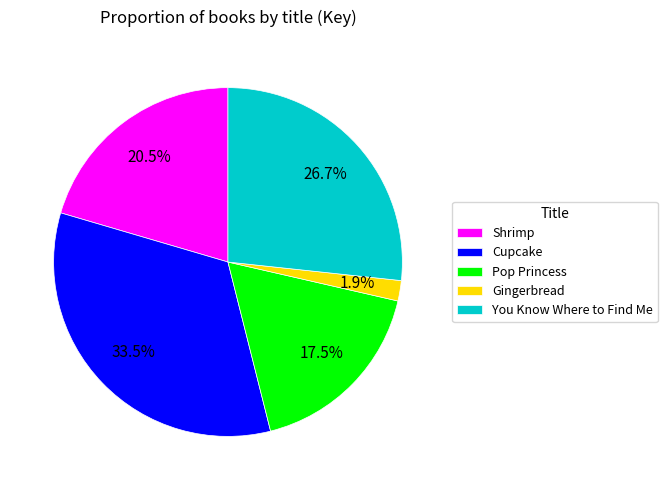

Is there any slice that represents more than half of the pie?

No